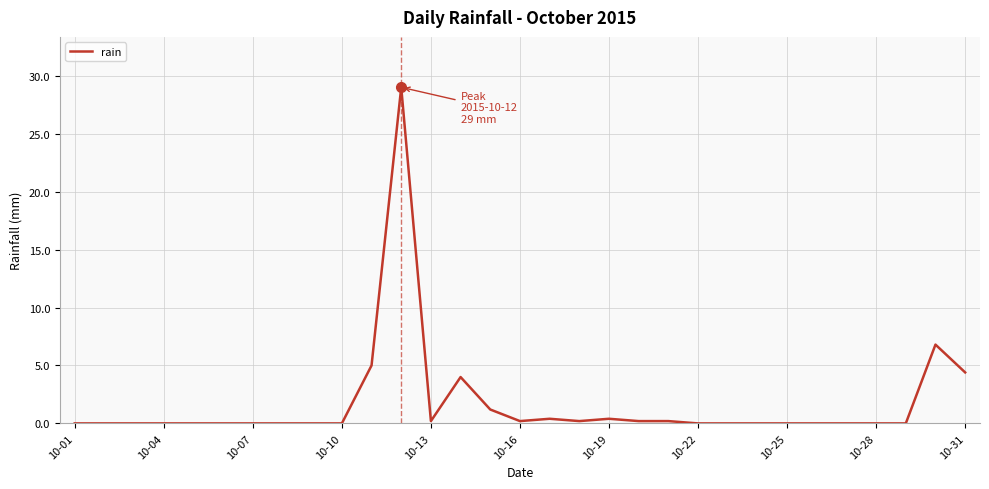

Which label corresponds to the smallest value in the chart?

10-01